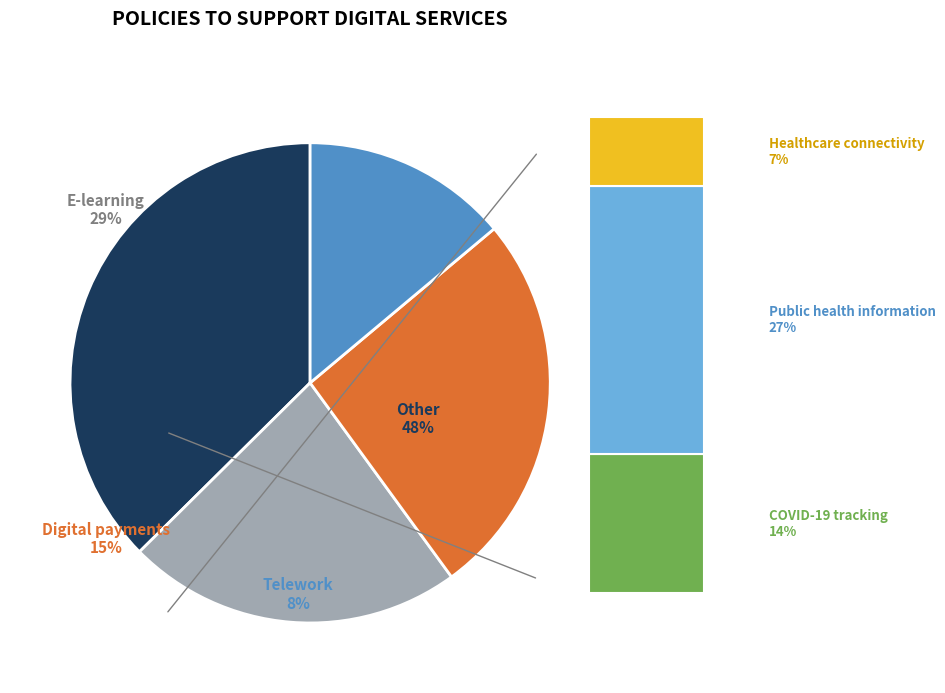

To the nearest percent, what percentage of the pie is 22?

3%